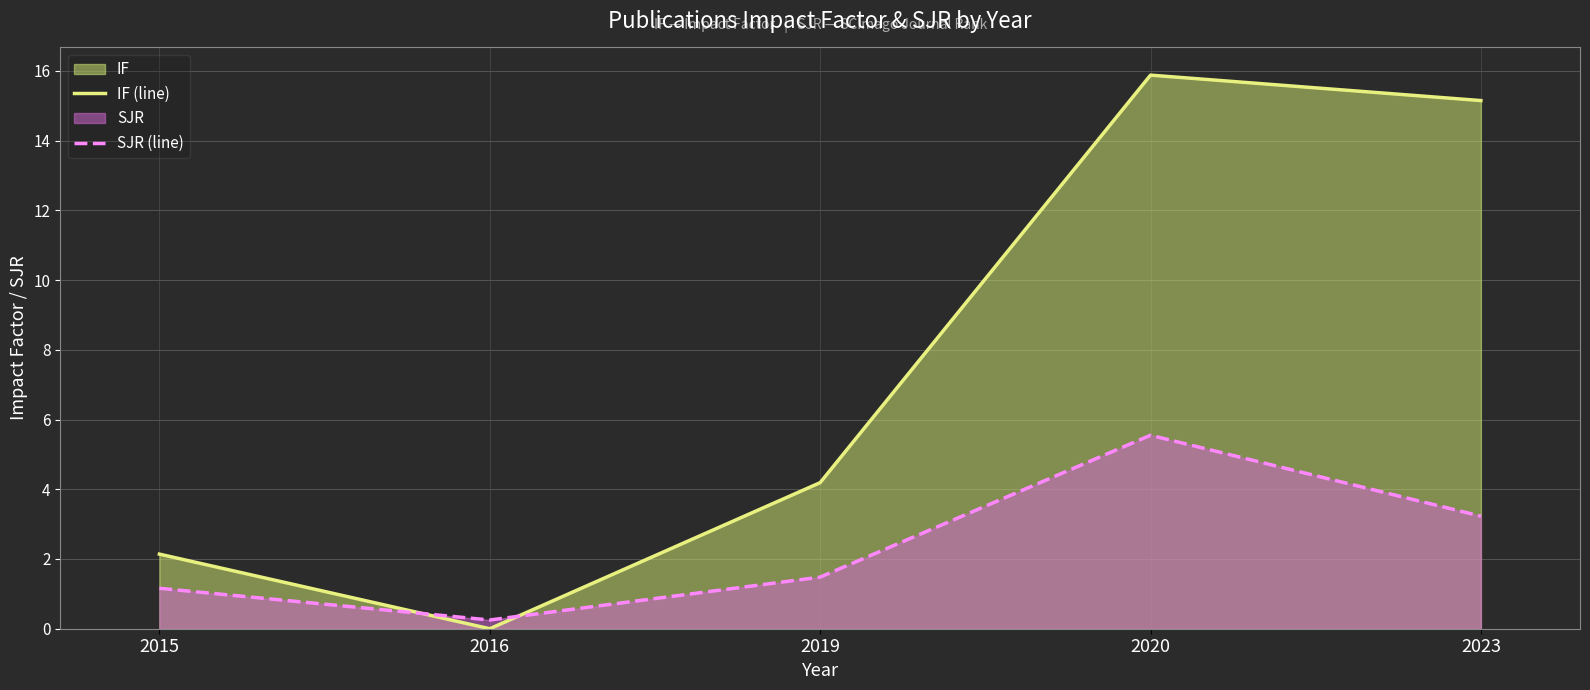

Is it true that SJR (line) equals 3.2 at 2023?

True